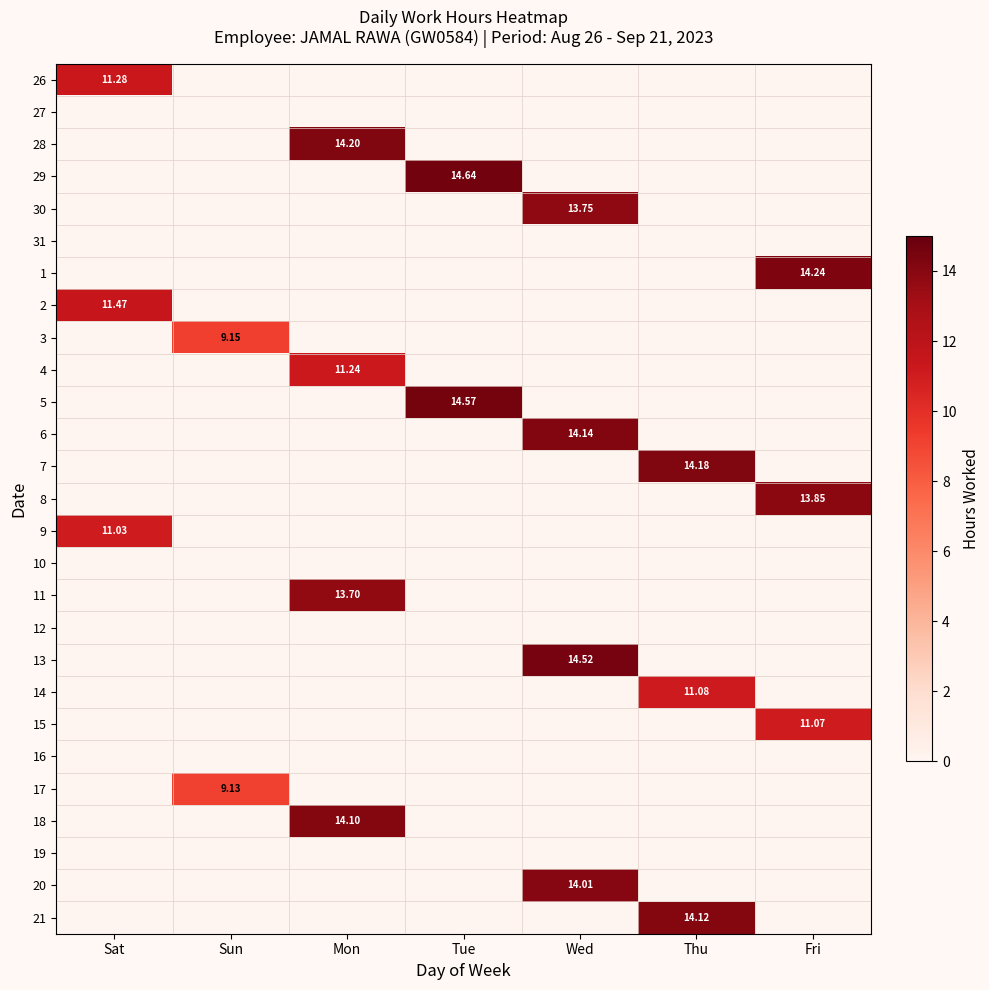

At which category does the chart reach its peak across all series?

Tue